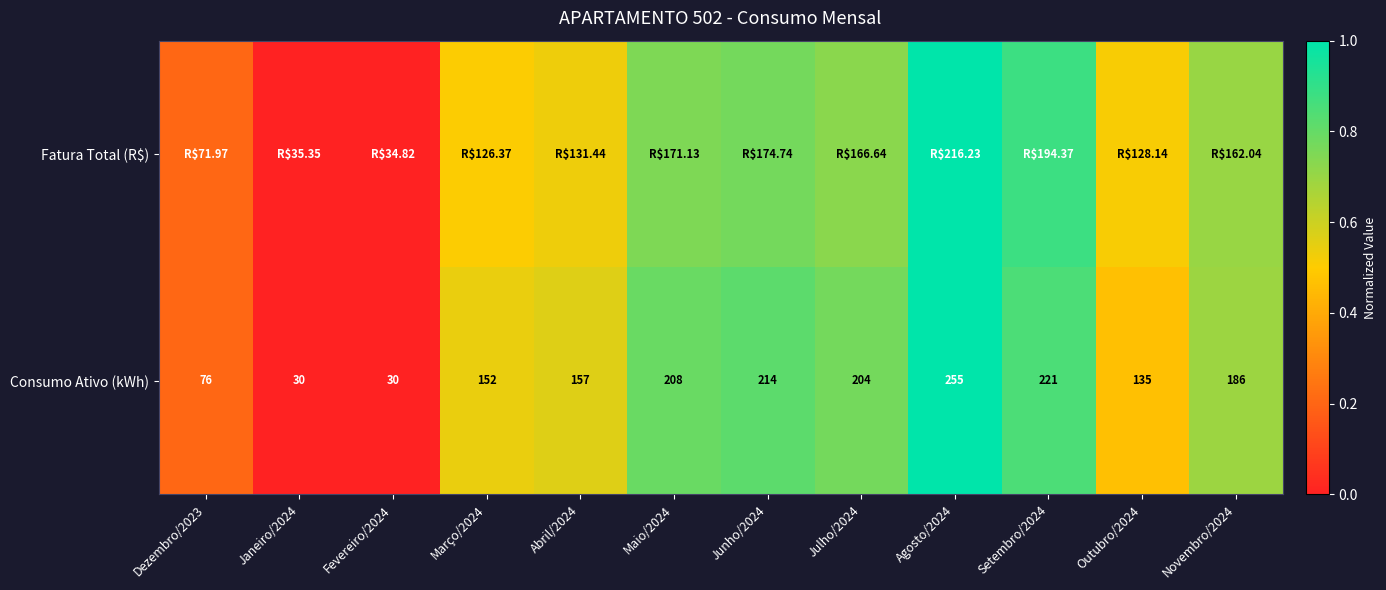

How many data points in Consumo Ativo (kWh) are less than 186?

6